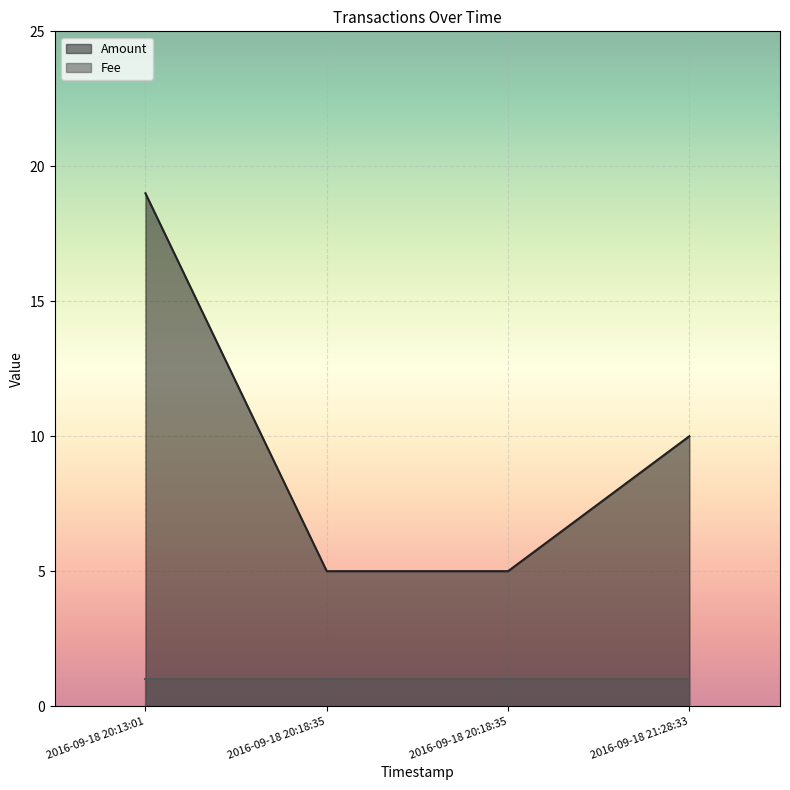

Count the values in the range 5 to 19.

4